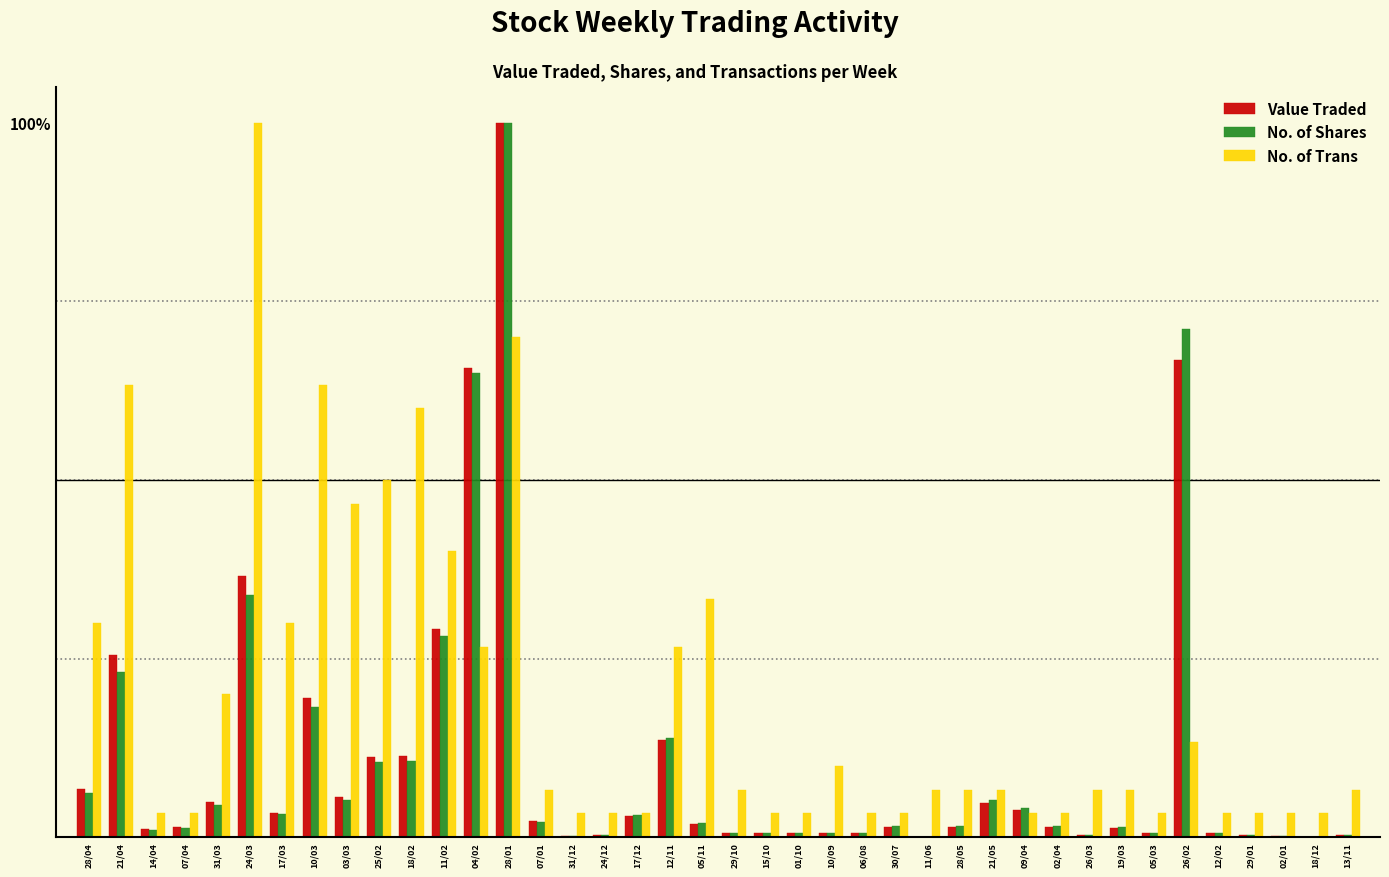

Are the bars grouped side by side (vs. stacked)?

Yes